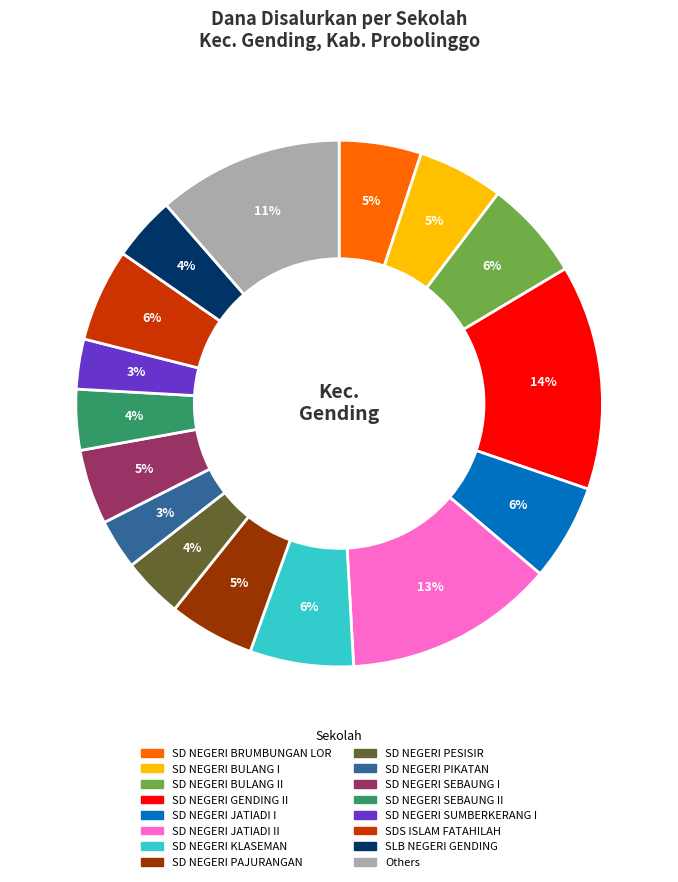

The SD NEGERI BULANG I slice represents 5% of the pie. True or false?

True